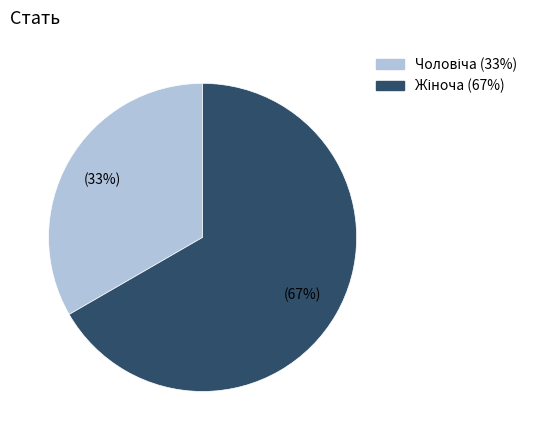

To the nearest percent, what is the average slice percentage?

50%